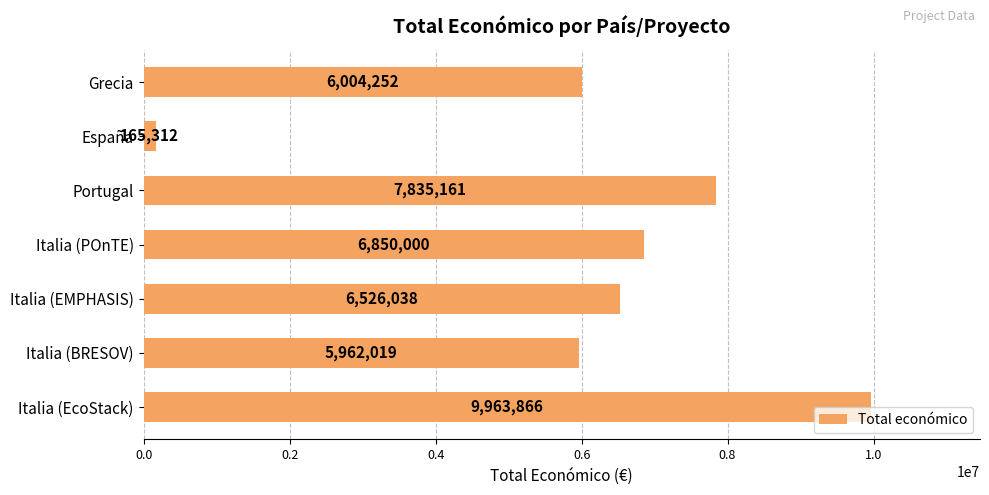

What is the change in value from Portugal to Italia (EMPHASIS)?

-1309123